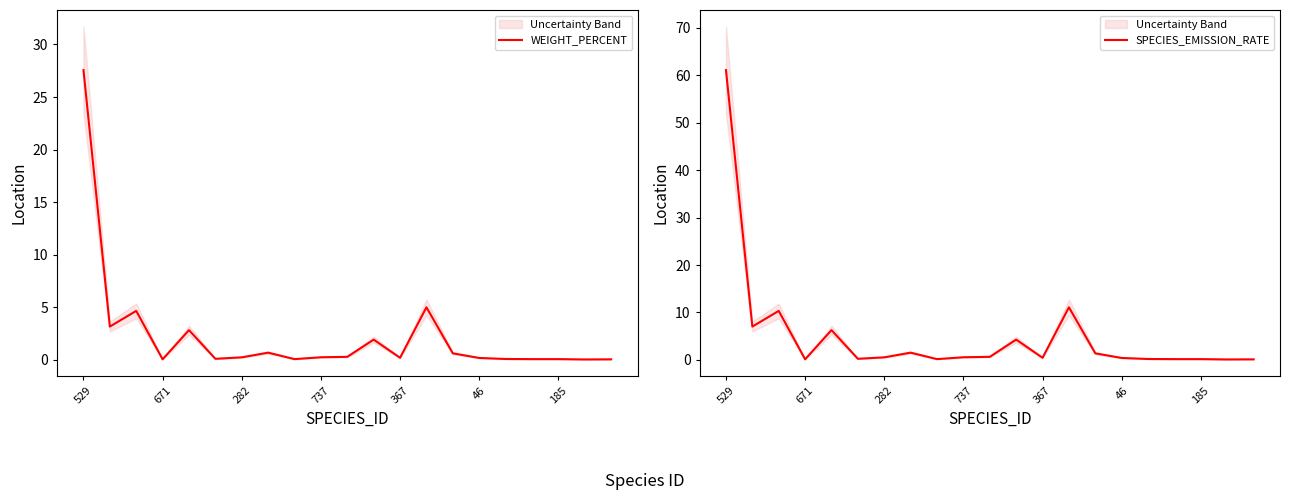

At which category is the sum across all series the highest?

529